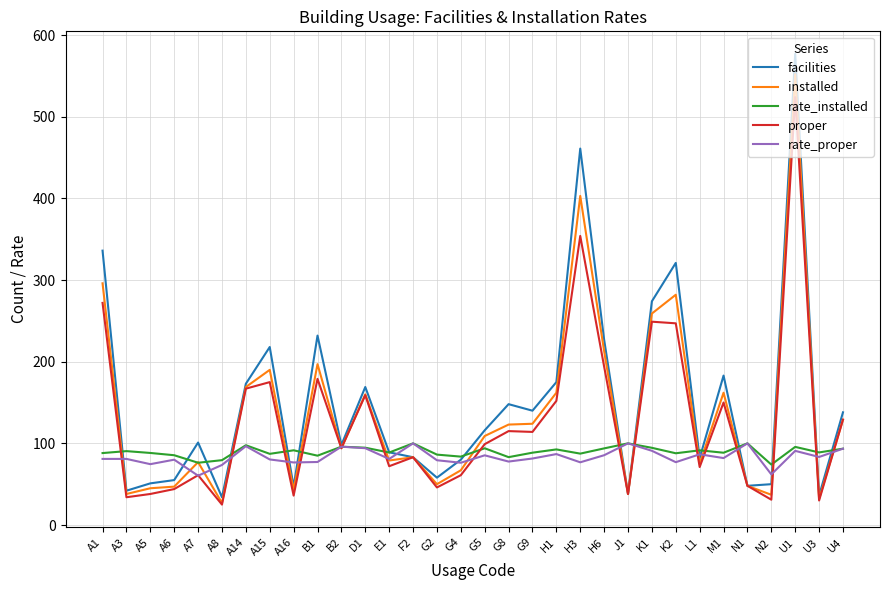

Is the value of installed at G2 greater than the value of rate_installed at M1?

No